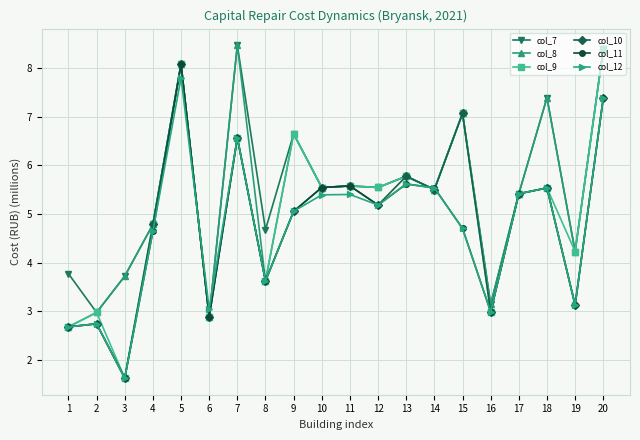

What is the difference between the second highest and minimum values in the col_9 series?

6.5